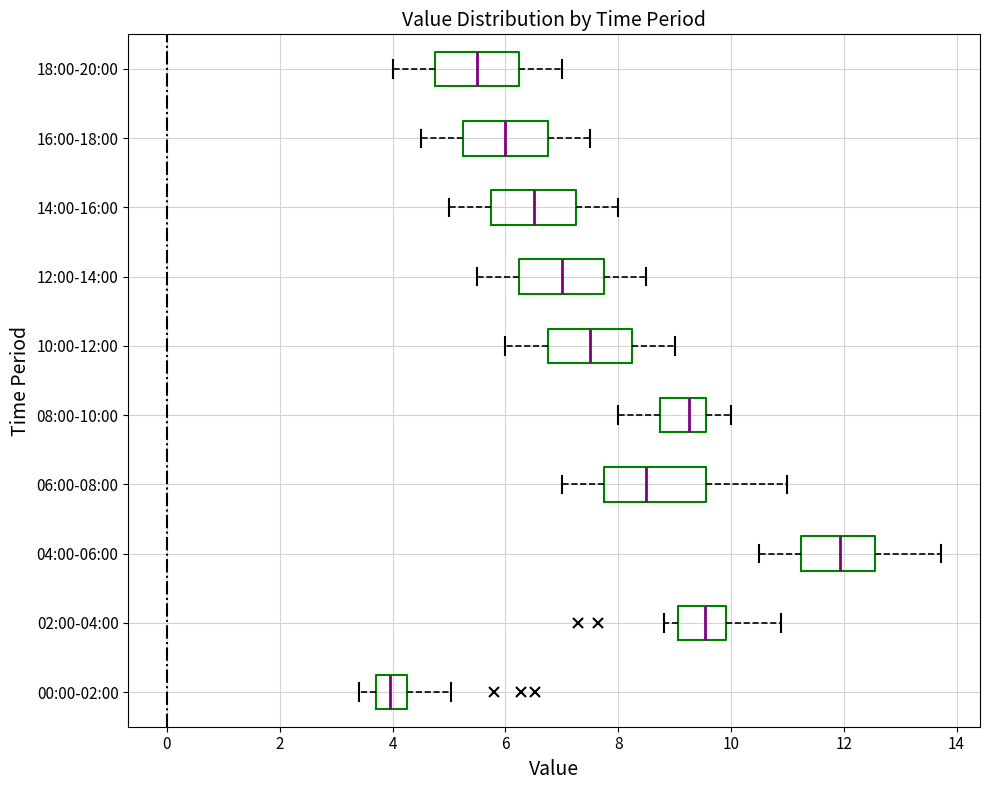

Where is the right edge of the box for 02:00-04:00 on the x-axis? The values are not printed on the chart, so give them approximately, as read against the axis.

10.0